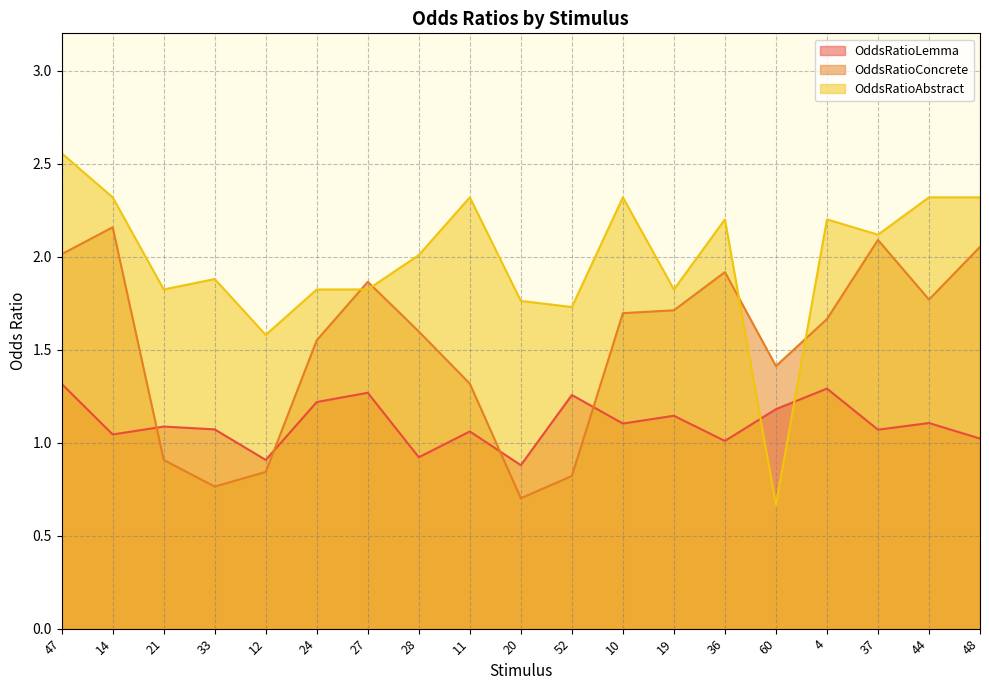

Is it true that OddsRatioConcrete equals 1.5 at 21?

False